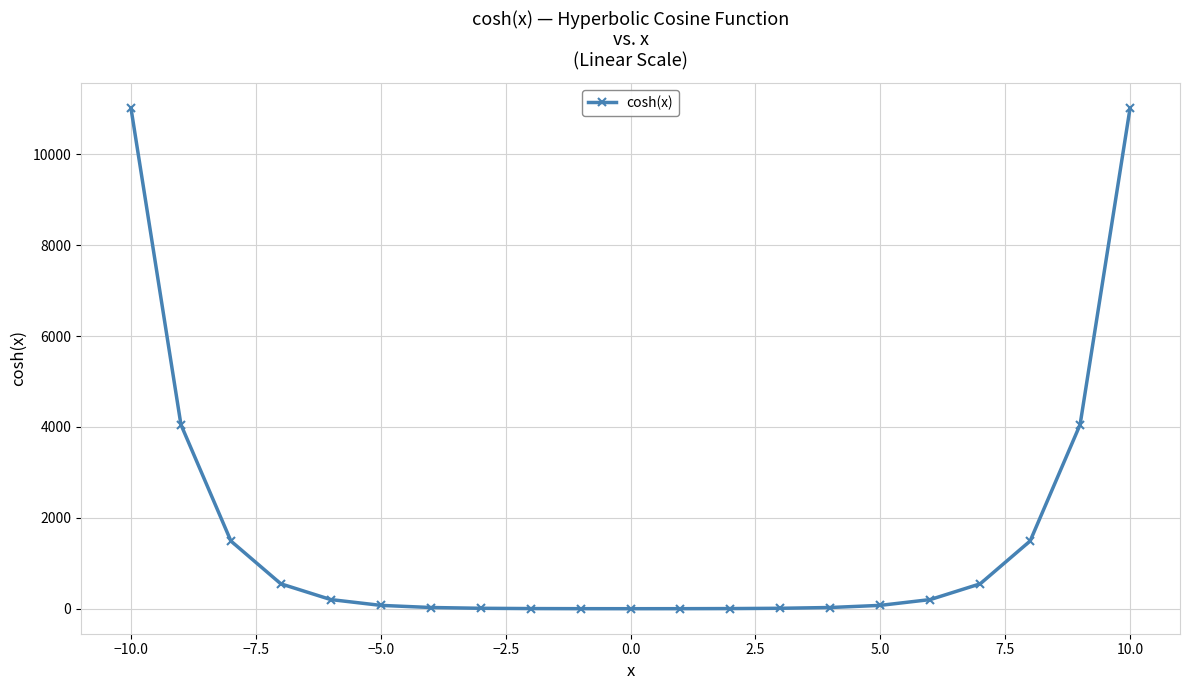

How many lines are shown in the chart?

1